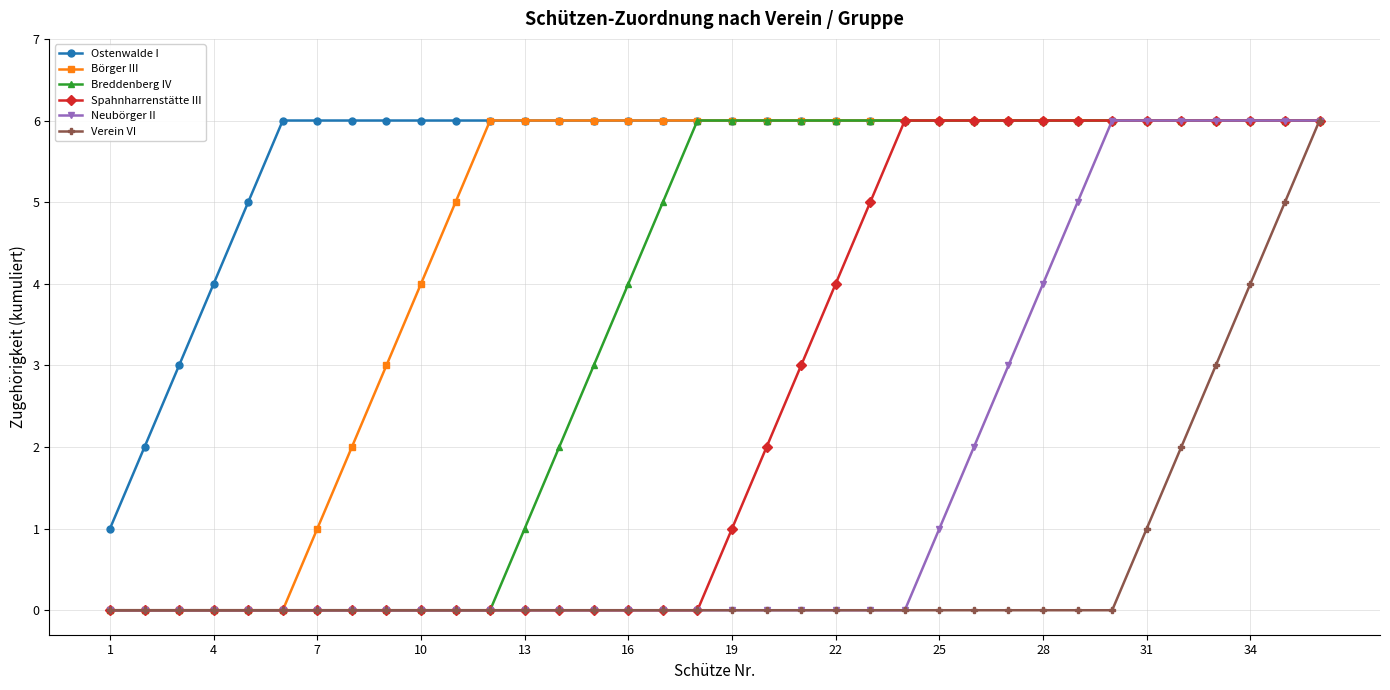

Does the chart display data point markers on the line(s)?

Yes